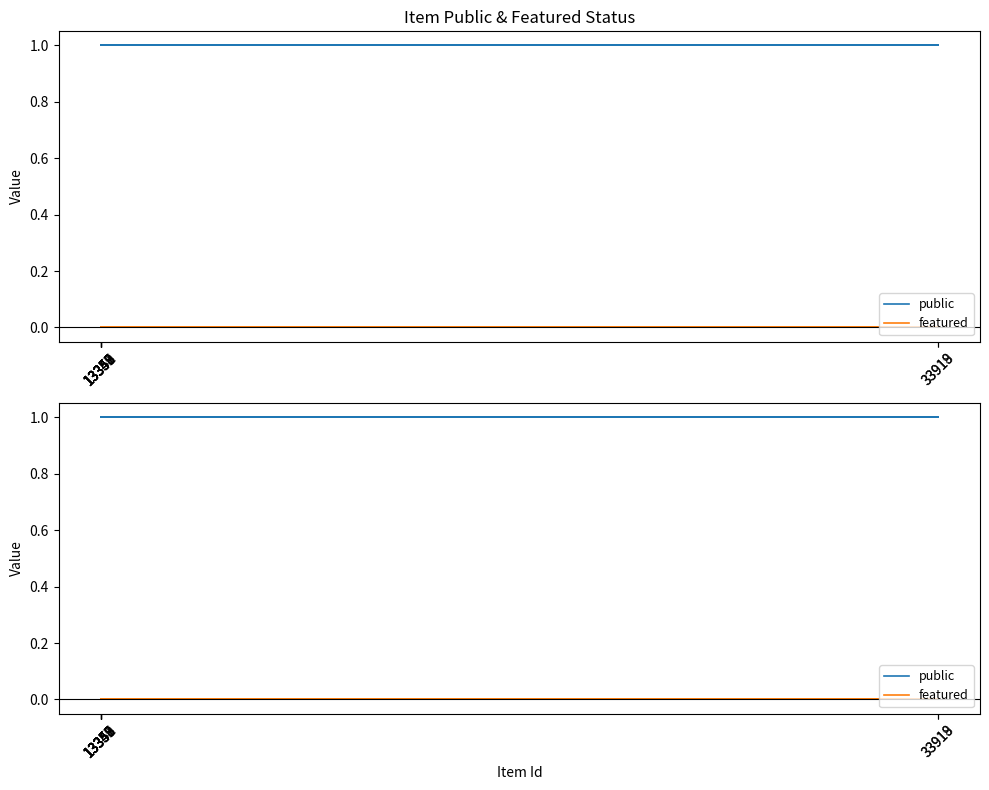

How many categories are shown in the chart?

9